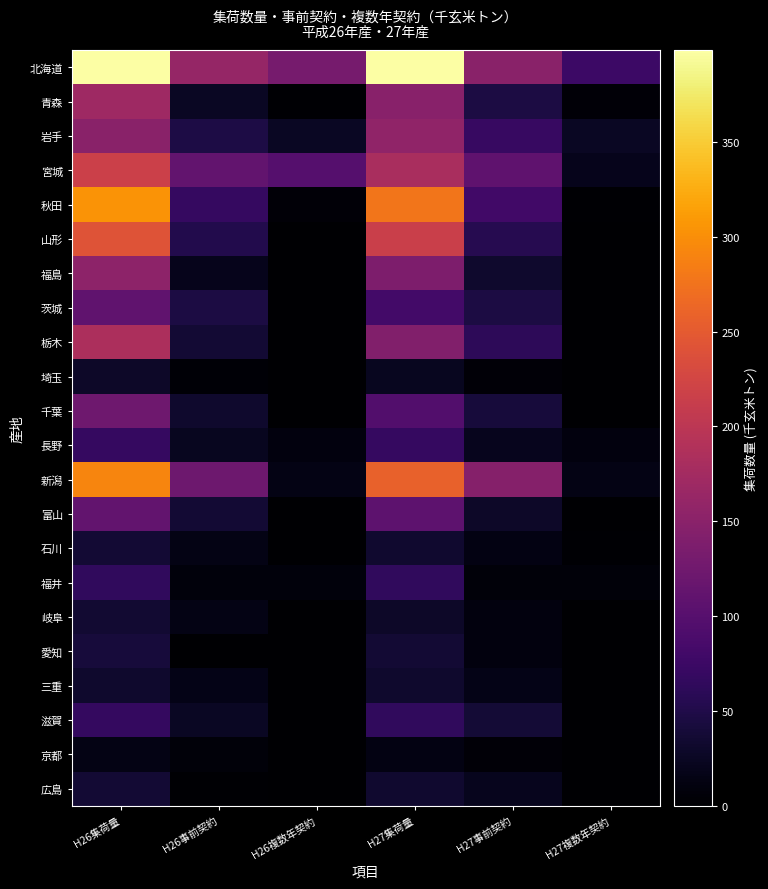

Count the number of data series in this chart.

22